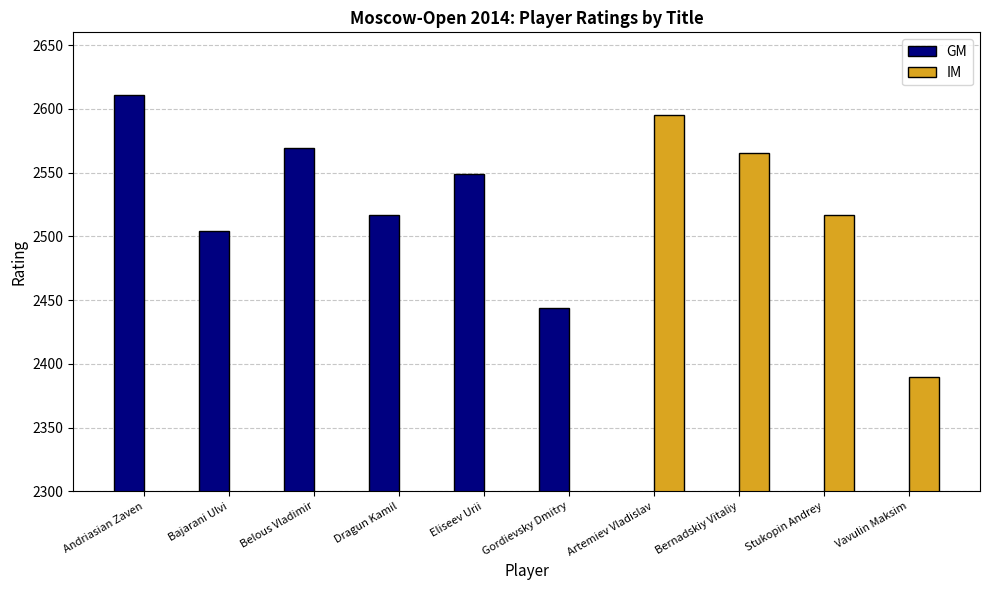

At which label is IM closest to 2492?

Stukopin Andrey